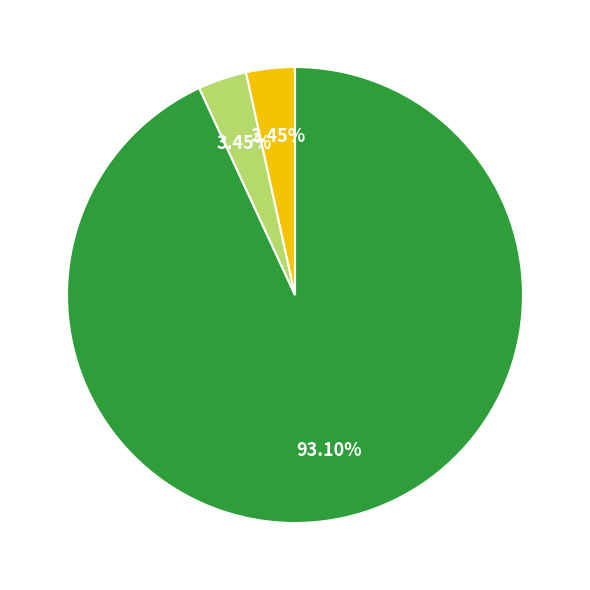

Does any single category account for the majority?

Yes